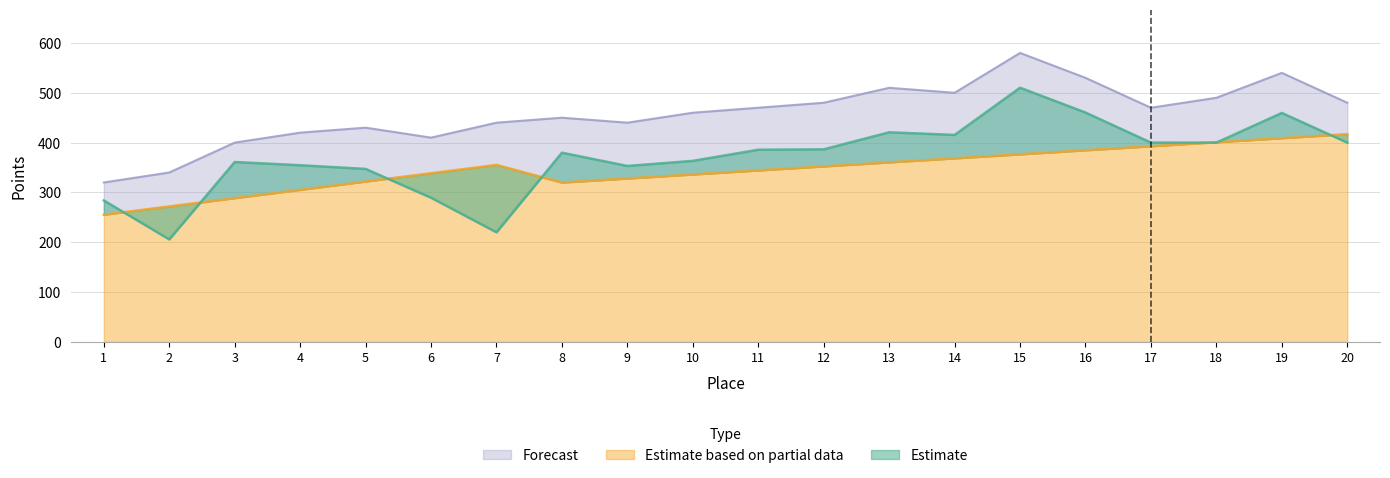

Where does the Scored Points series first go above 352?

7